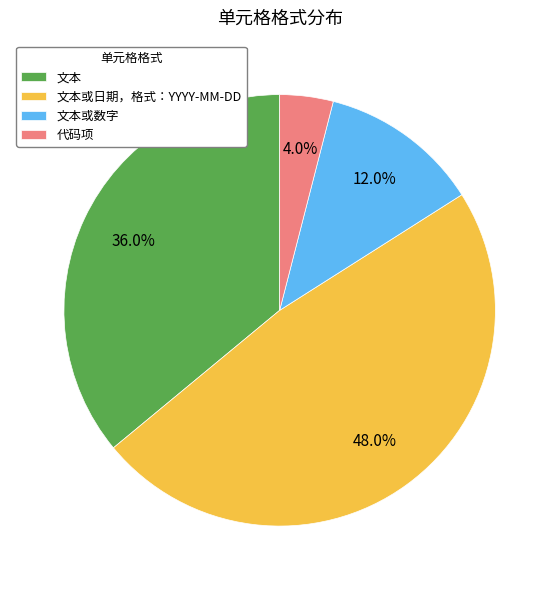

To the nearest percent, what is the average slice percentage?

25%